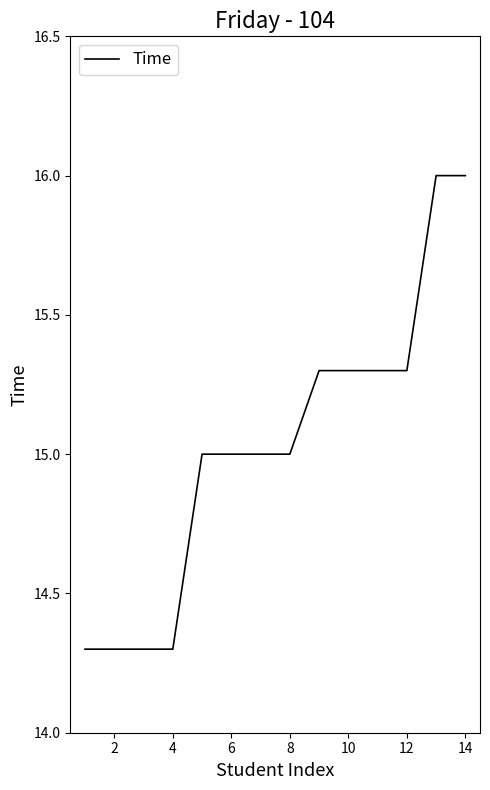

What is the maximum value shown in the chart?

16.0